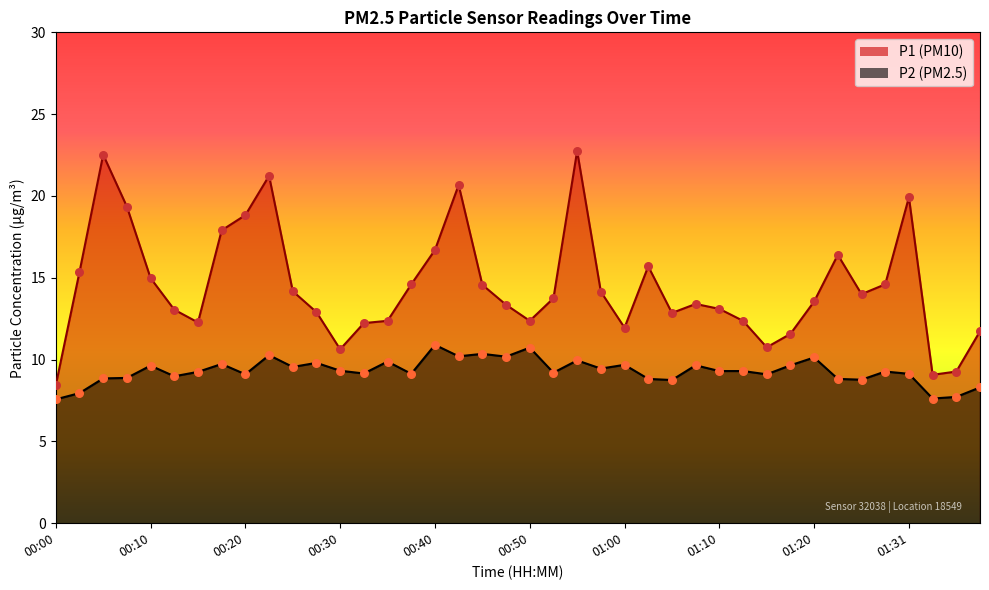

At which category is the sum across all series the highest?

00:55